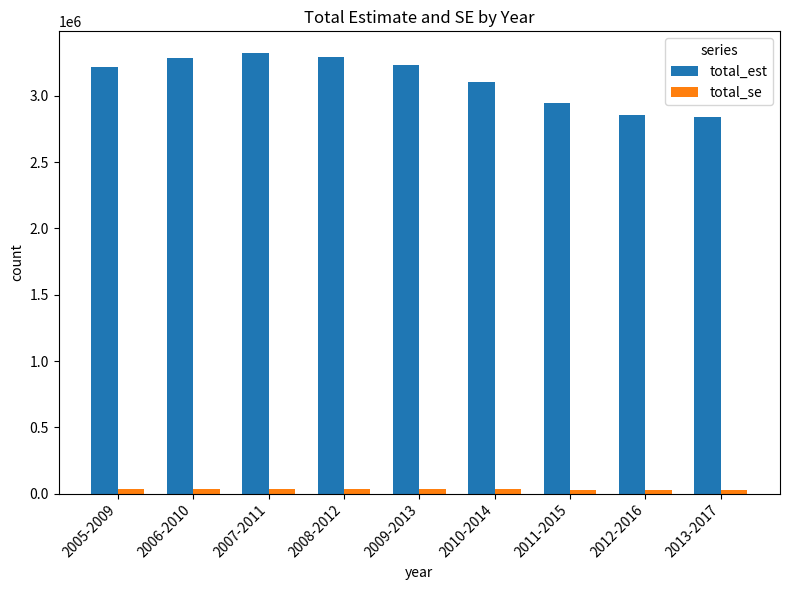

Are the bars grouped side by side (vs. stacked)?

Yes